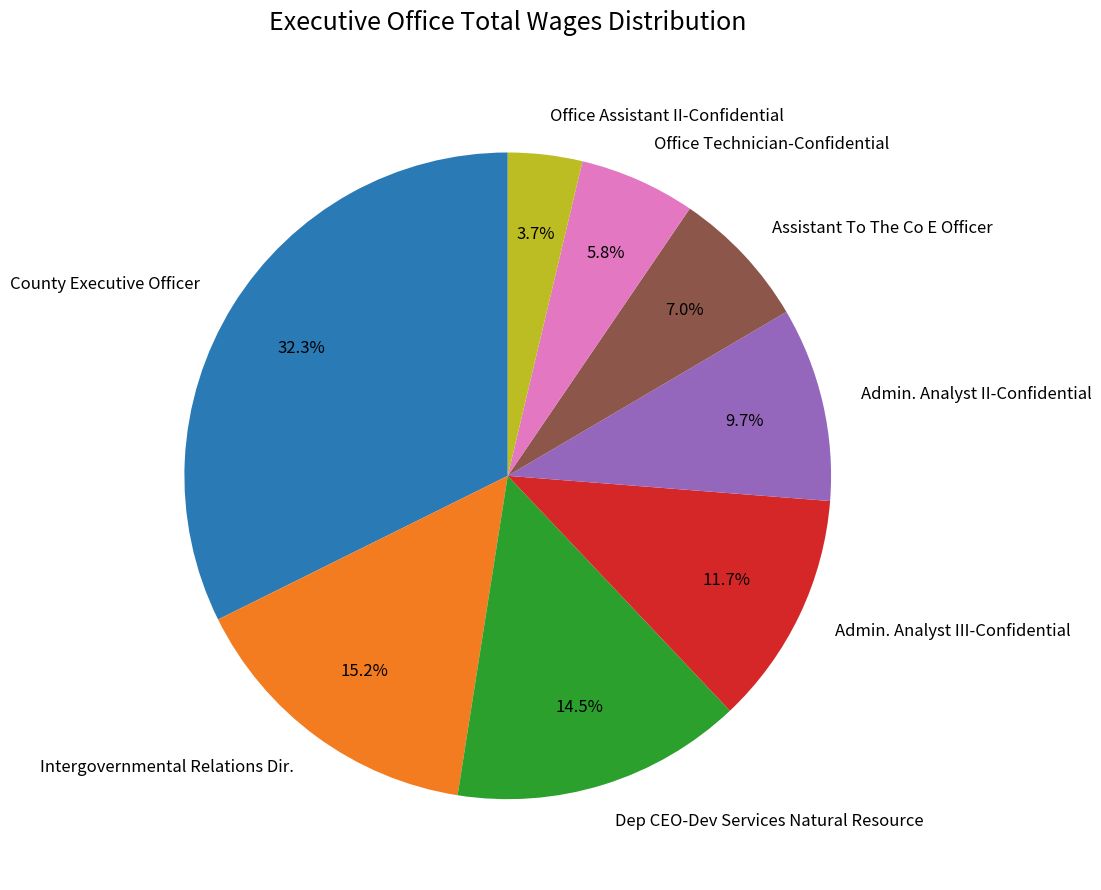

Is there a majority slice in this chart?

No